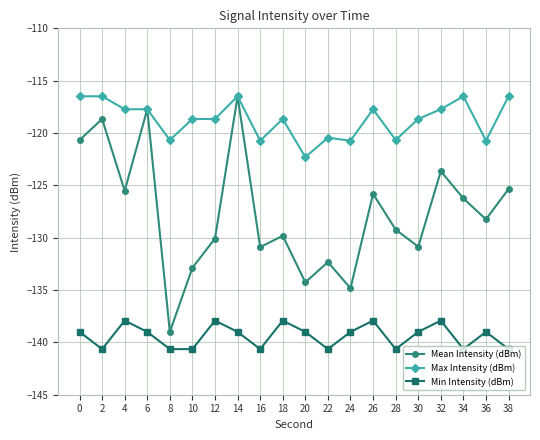

What is the total value across all series at 30?

-388.5